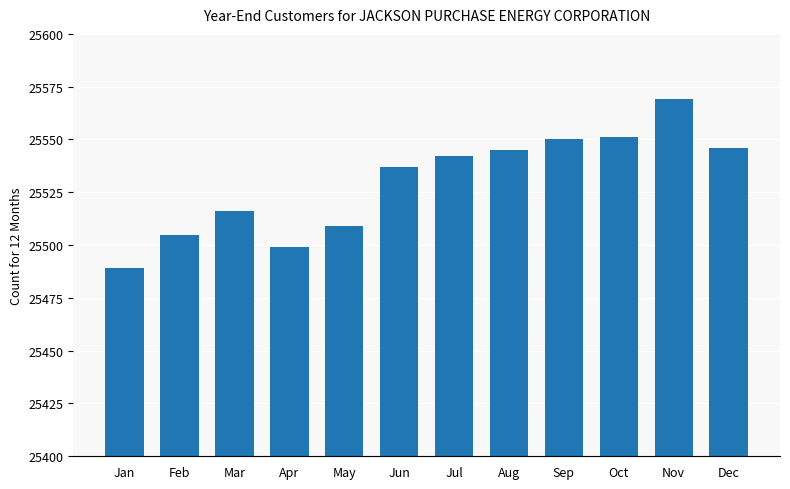

Does the chart contain any negative values?

No